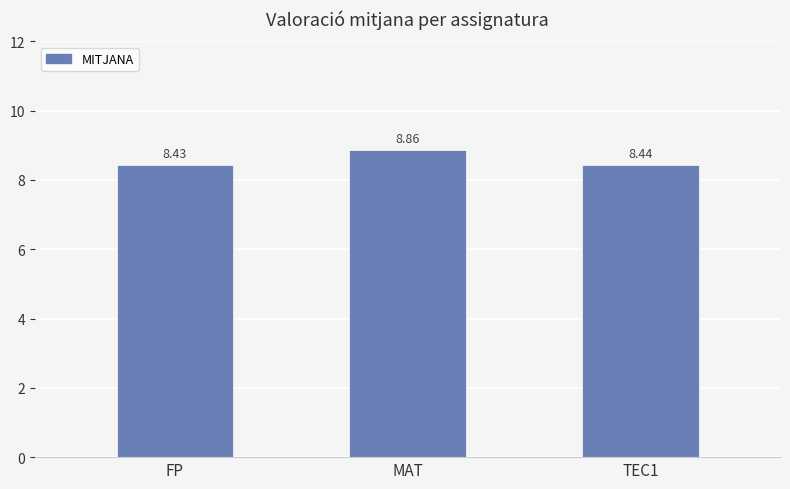

Between MAT and TEC1, which is larger?

MAT